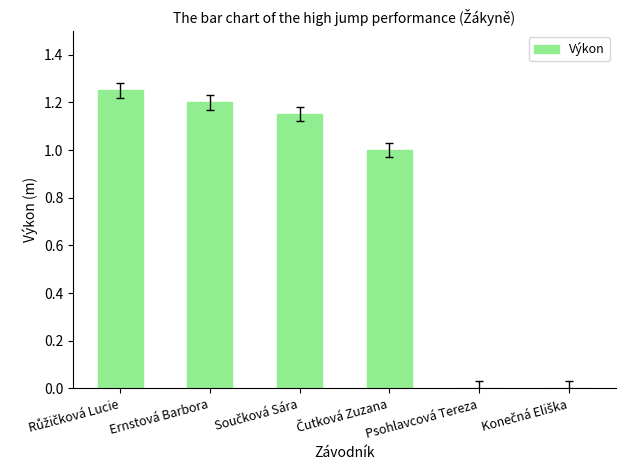

The chart shows a value of 0.0 at Psohlavcová Tereza. True or false?

True